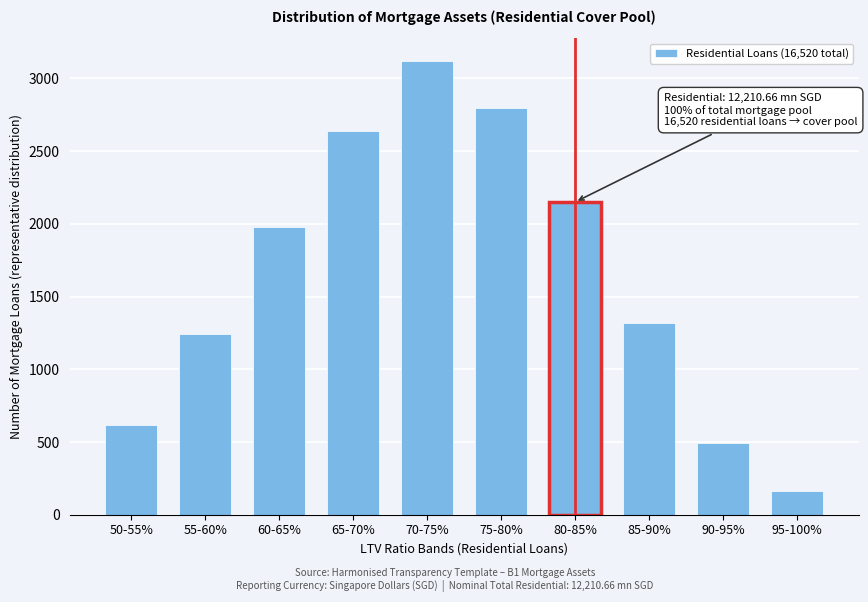

Reading left to right, list all the values displayed in this chart.

620	1240	1980	2640	3120	2800	2150	1320	490	160